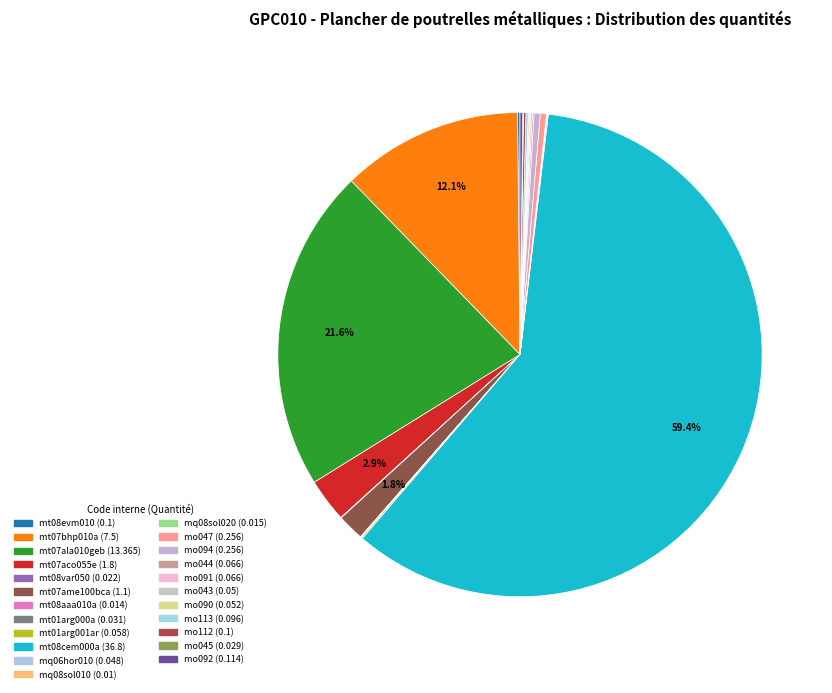

How many slices are in this pie chart?

23